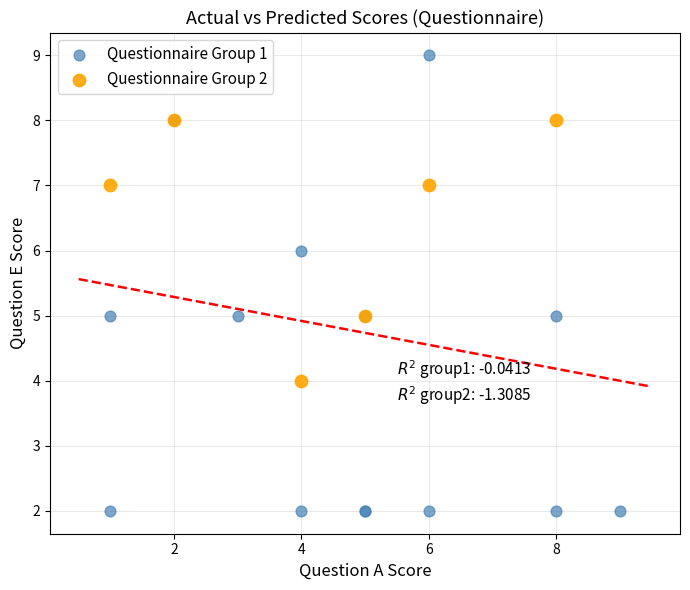

Which series contains the highest Y value?

Questionnaire Group 1